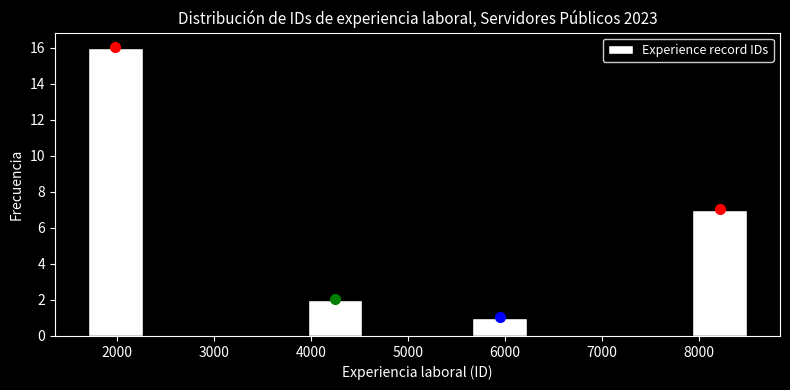

Reading left to right, transcribe this chart: for each bar, give the range it covers on the x-axis and its height. Neither the bar edges nor the heights are printed on the chart, so give them approximately, as read against the axes.

1700 to 2300: 16
2300 to 2800: 0
2800 to 3400: 0
3400 to 4000: 0
4000 to 4500: 2
4500 to 5100: 0
5100 to 5700: 0
5700 to 6200: 1
6200 to 6800: 0
6800 to 7400: 0
7400 to 7900: 0
7900 to 8500: 7